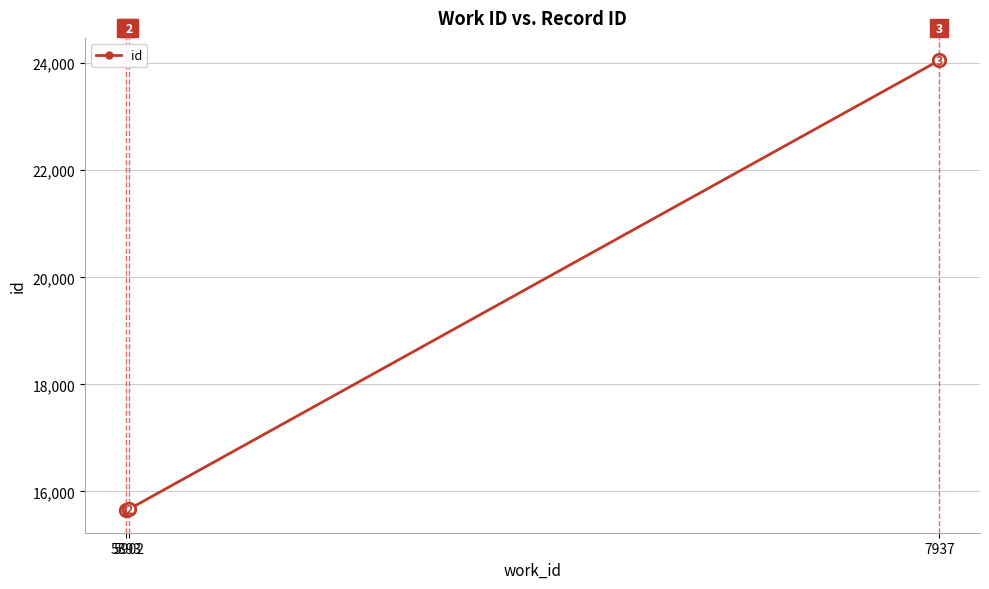

How many categories are shown in the chart?

3